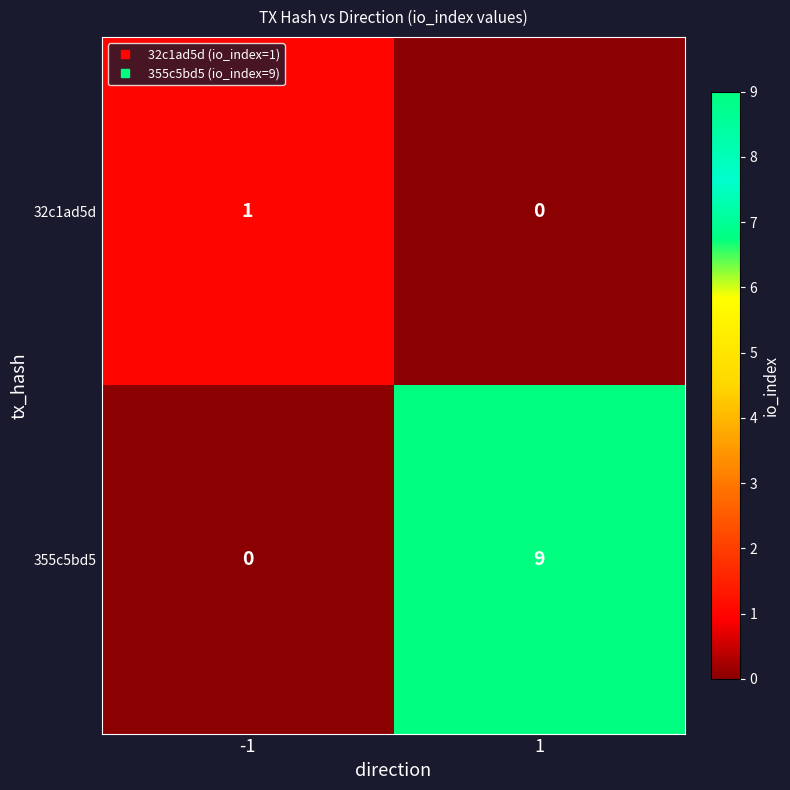

Reading left to right, what are all the values shown in this chart?

32c1ad5d: -1=1	1=0
355c5bd5: -1=0	1=9